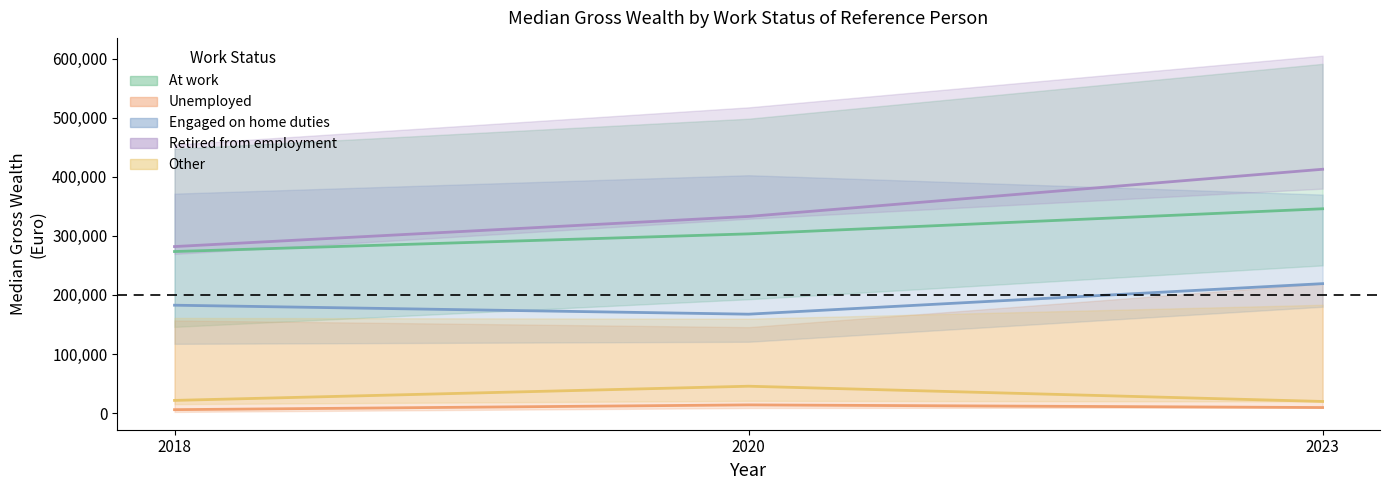

List the labels in order of Unemployed value, smallest first.

2018, 2023, 2020